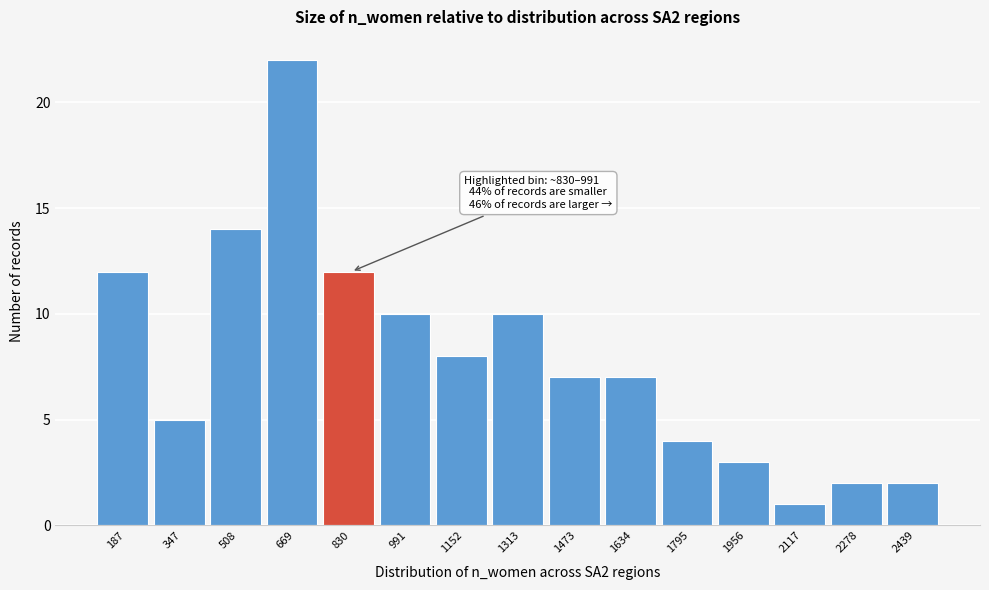

Reading left to right, list all the values displayed in this chart.

12	5	14	22	12	10	8	10	7	7	4	3	1	2	2